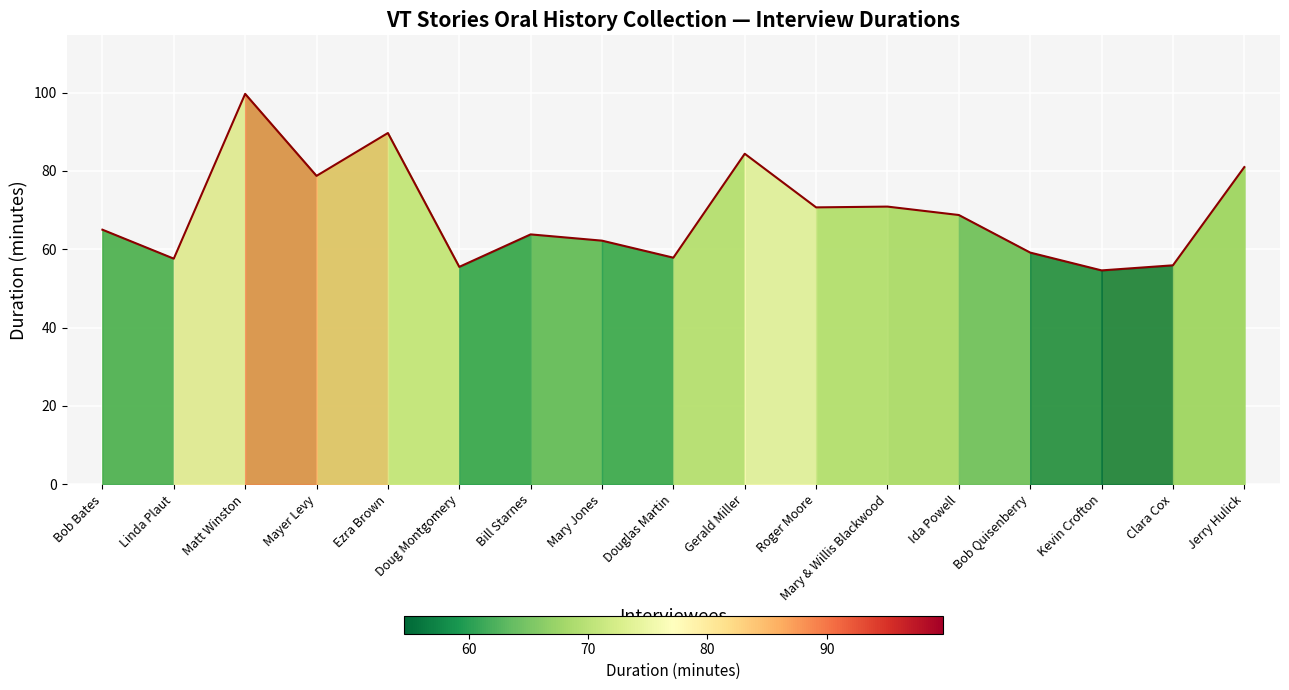

At which category does the chart reach its peak across all series?

Matt Winston